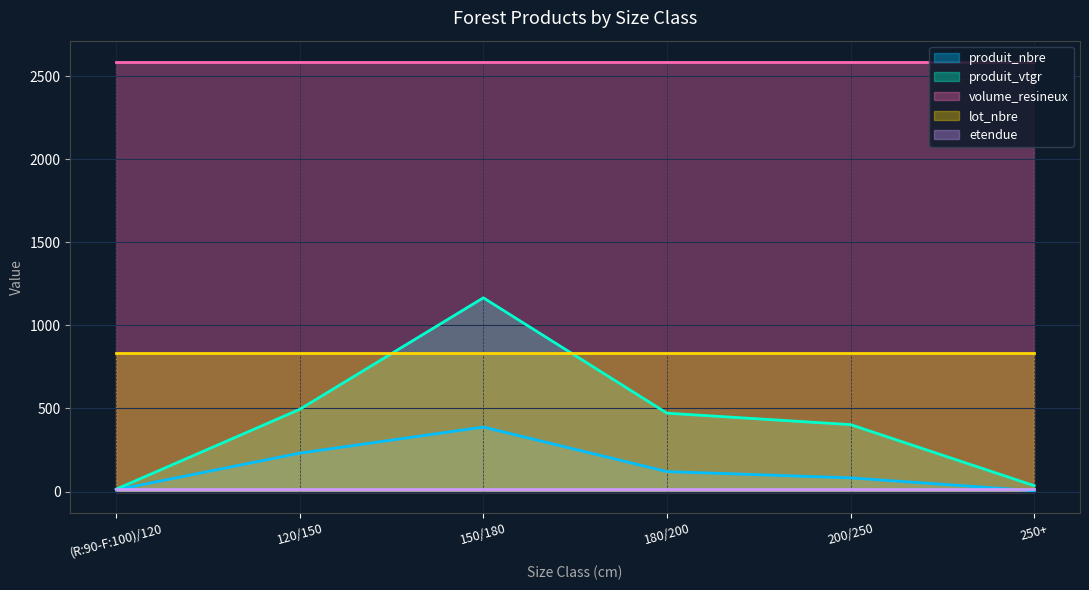

Which label corresponds to the smallest value in the chart?

250+